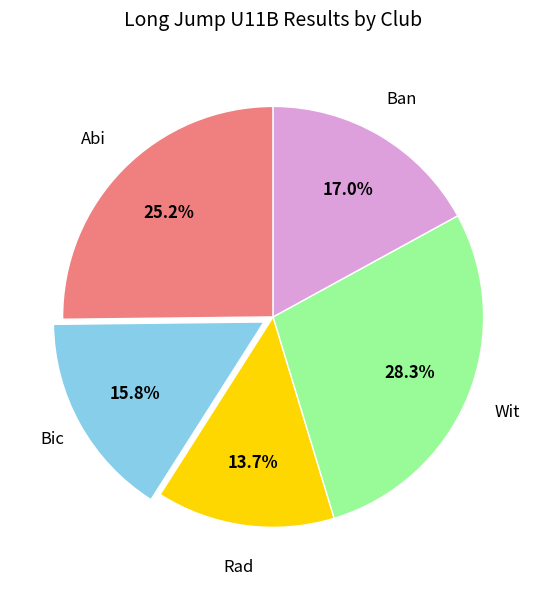

Is there a majority slice in this chart?

No